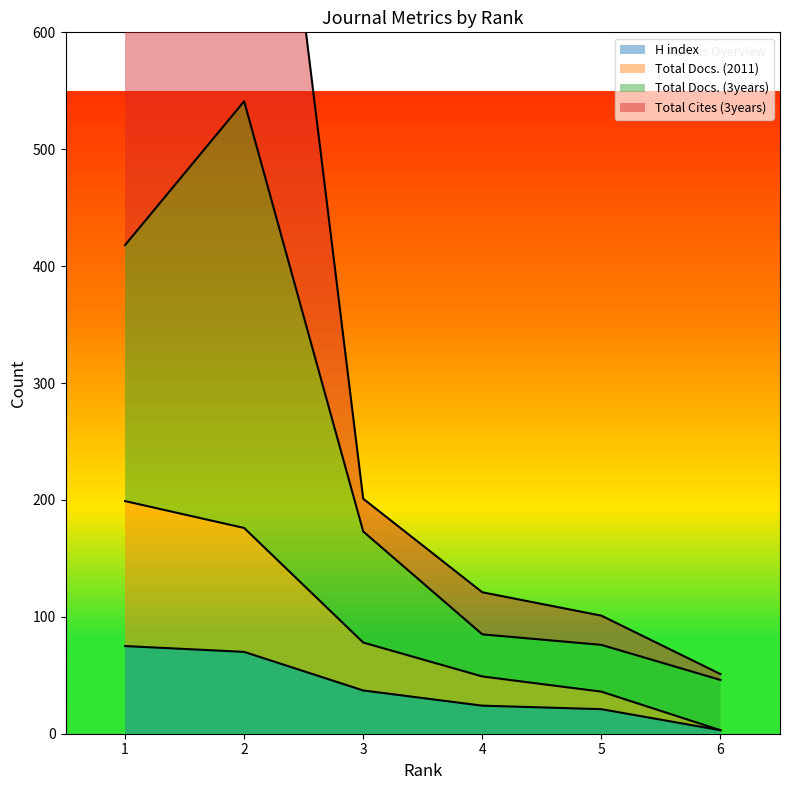

What is the total value across all series at 5?

234